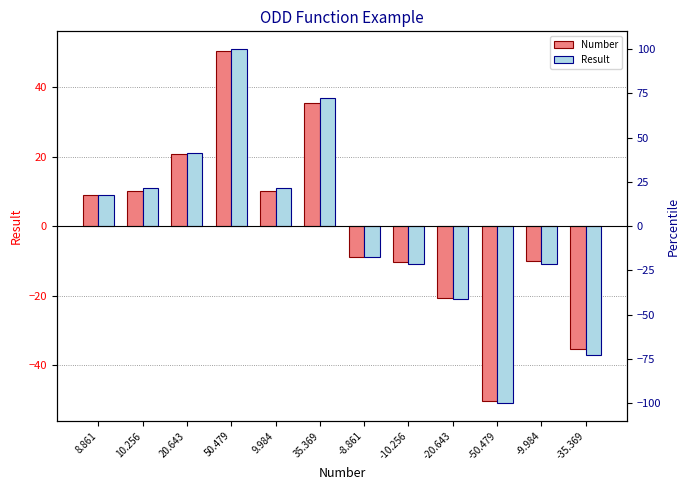

The Number series shows 35.4 at 35.369. True or false?

True